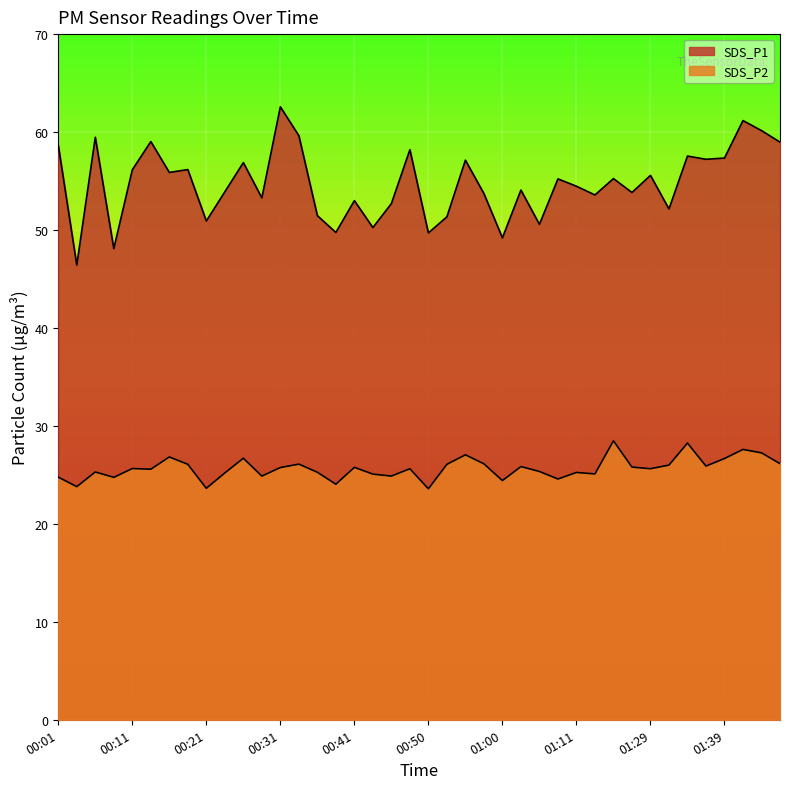

Where is SDS_P1 nearest to the value 54?

01:03